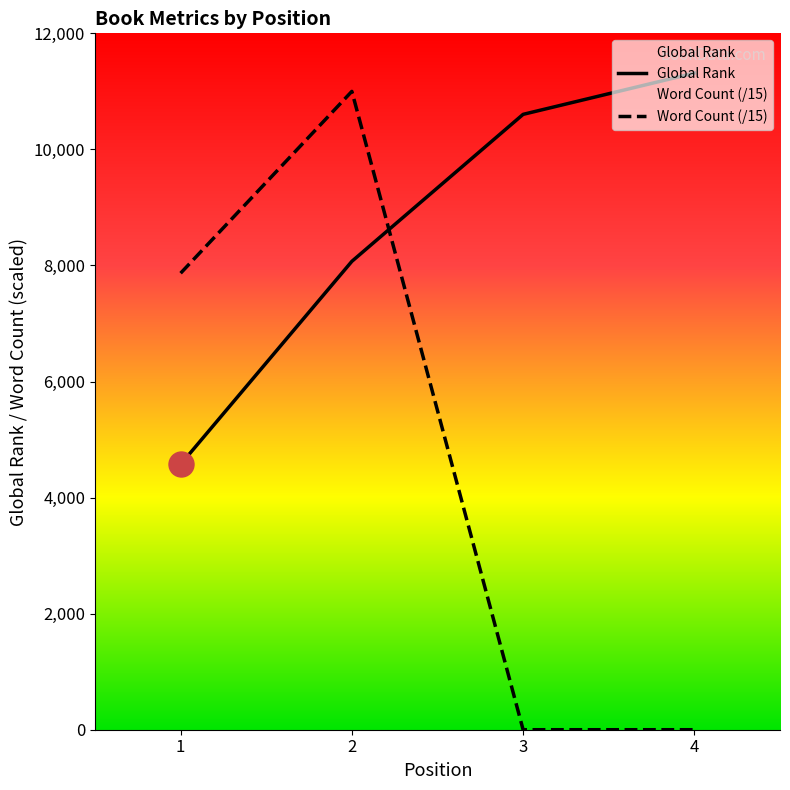

What is the difference between the Global Rank values at 1 and 2?

3499.0